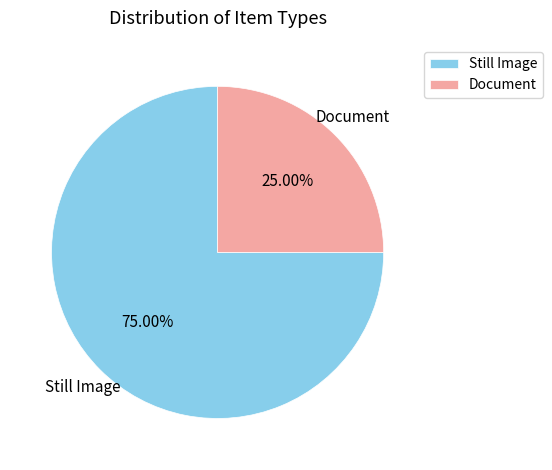

Which slice represents more than half of the pie?

Still Image